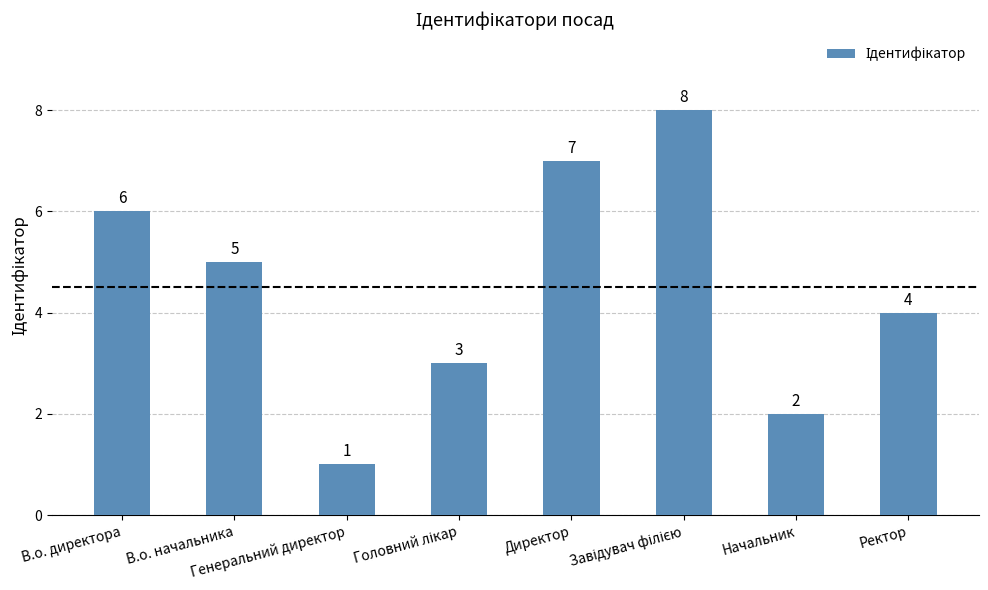

What is the change in value from В.о. начальника to Ректор?

-1